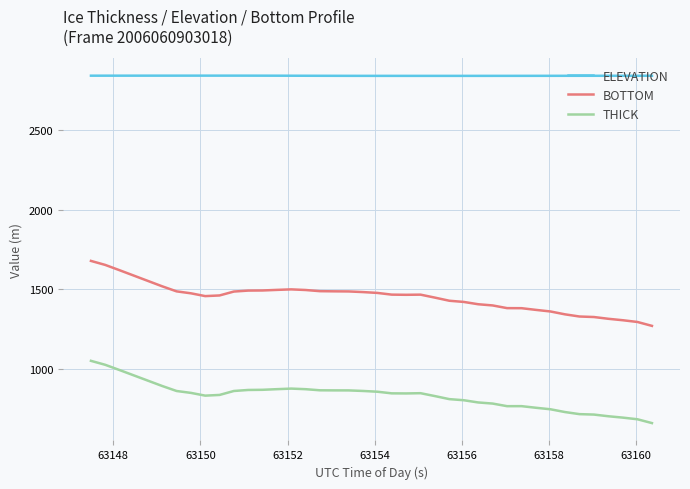

What is the maximum value shown in the chart?

2844.0